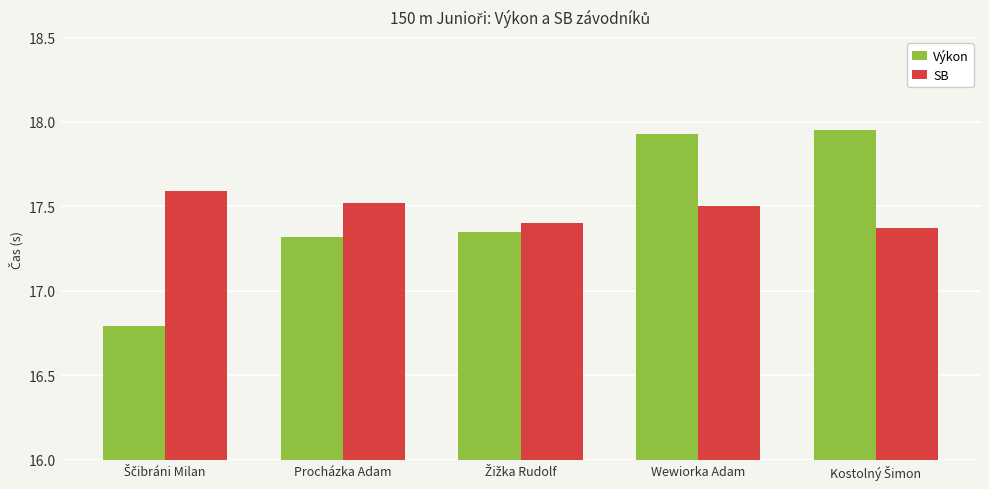

What is the difference between the maximum and minimum values in the Výkon series?

1.2